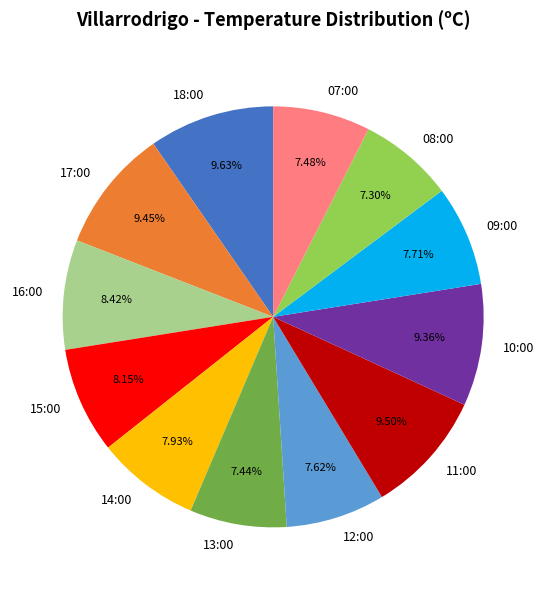

How many segments does this pie chart have?

12